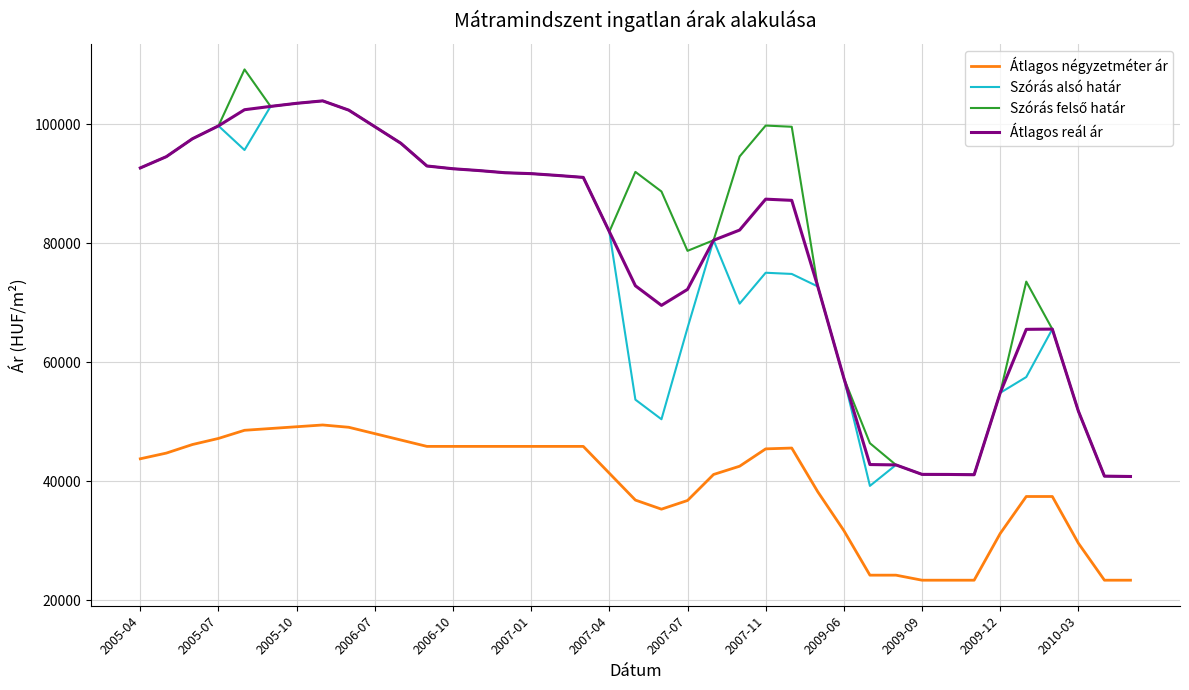

True or false: Átlagos reál ár and Átlagos négyzetméter ár cross at least once.

False